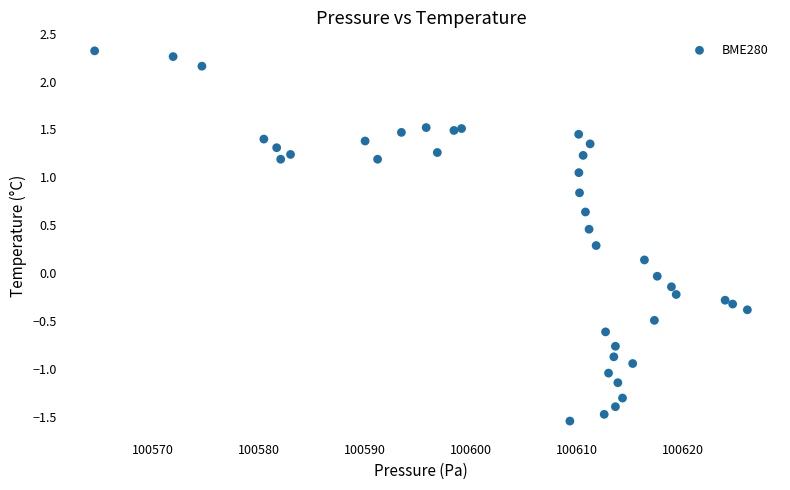

What is the range of Y values (max minus min)?

3.9